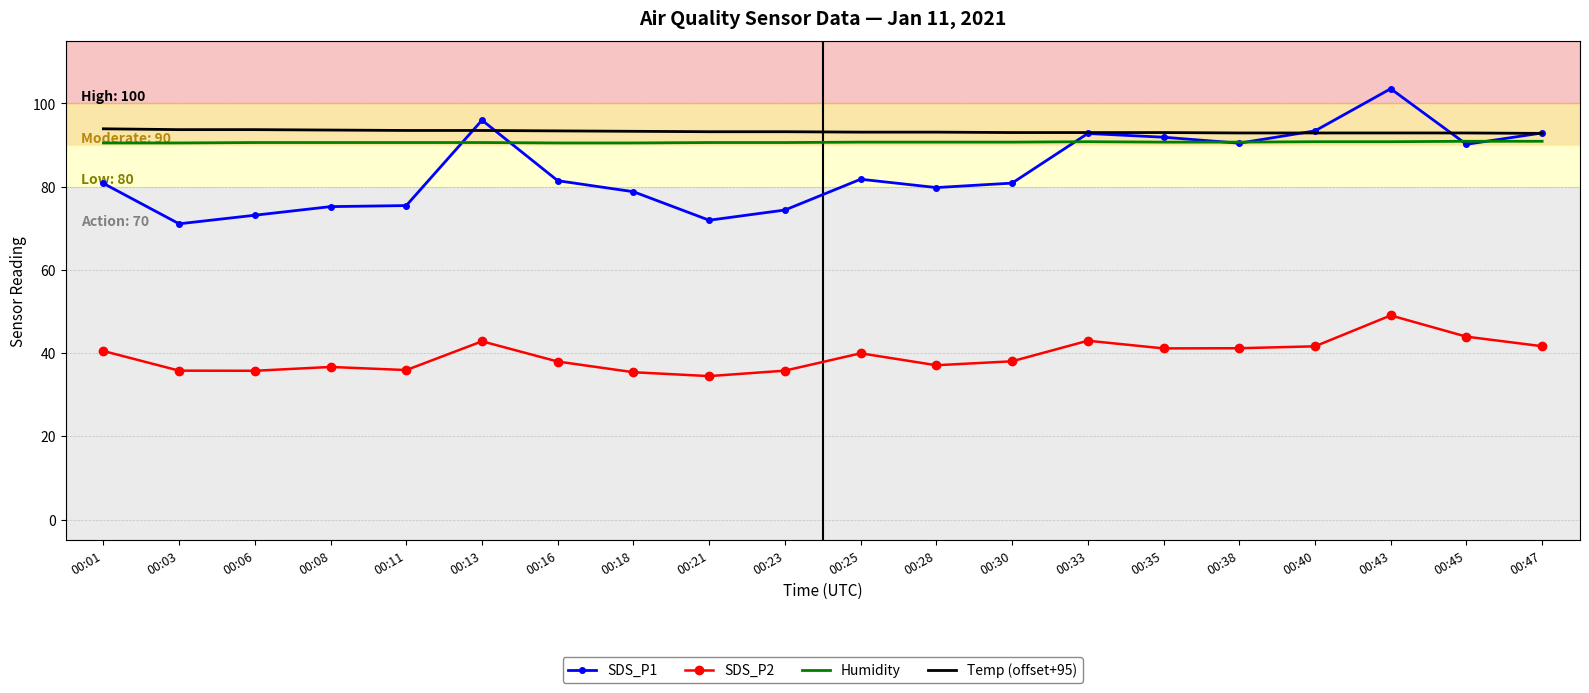

Which series changed the most between 00:25 and 00:45?

SDS_P1